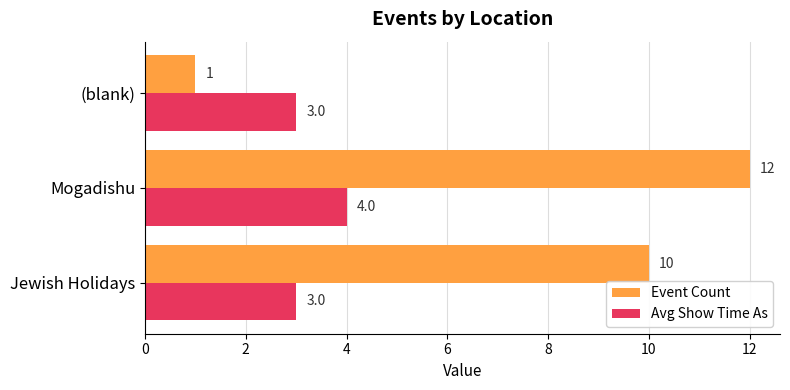

At which category is the sum across all series the highest?

Mogadishu